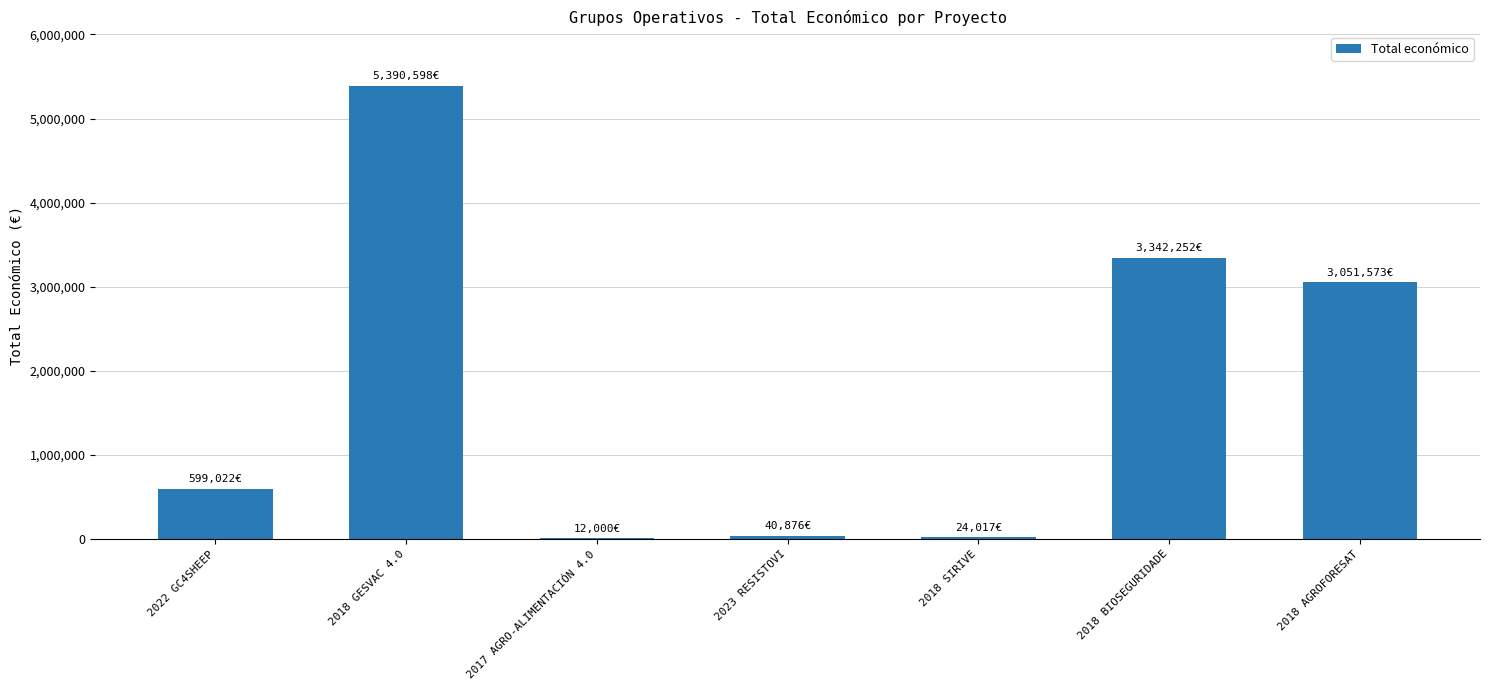

How many data points does each series have?

7